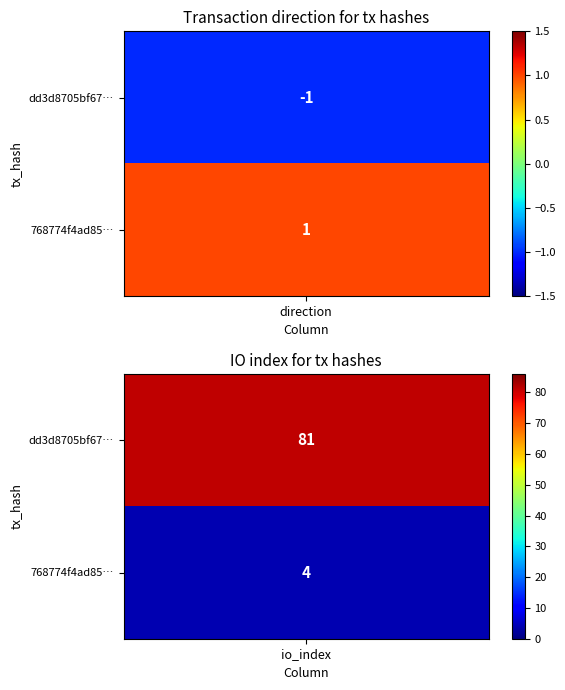

Rank the series by their average value, from lowest to highest.

768774f4ad85e37ee75af956e9848e0539a97f3, dd3d8705bf67c8a74821843f13da9edfaaf92b8